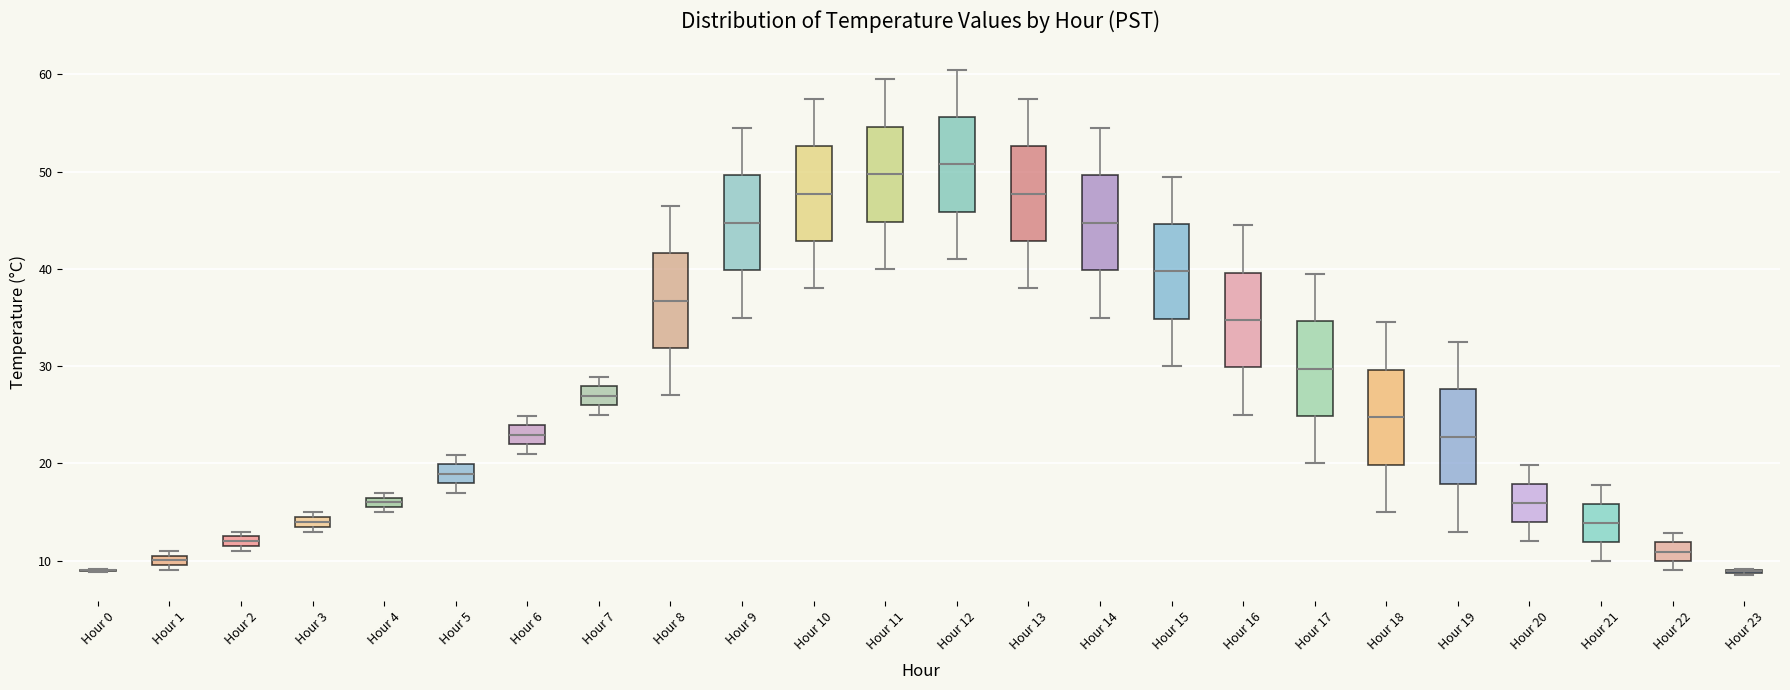

Where does the median line of the box for Hour 8 sit on the y-axis? The values are not printed on the chart, so give them approximately, as read against the axis.

37